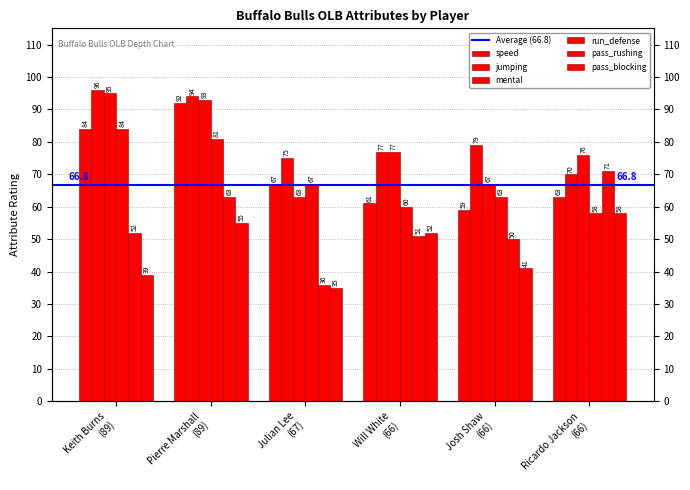

Reading left to right, extract all data points from this chart.

speed: Keith Burns
(89)=84	Pierre Marshall
(89)=92	Julian Lee
(67)=67	Will White
(66)=61	Josh Shaw
(66)=59	Ricardo Jackson
(66)=63
jumping: Keith Burns
(89)=96	Pierre Marshall
(89)=94	Julian Lee
(67)=75	Will White
(66)=77	Josh Shaw
(66)=79	Ricardo Jackson
(66)=70
mental: Keith Burns
(89)=95	Pierre Marshall
(89)=93	Julian Lee
(67)=63	Will White
(66)=77	Josh Shaw
(66)=67	Ricardo Jackson
(66)=76
run_defense: Keith Burns
(89)=84	Pierre Marshall
(89)=81	Julian Lee
(67)=67	Will White
(66)=60	Josh Shaw
(66)=63	Ricardo Jackson
(66)=58
pass_rushing: Keith Burns
(89)=52	Pierre Marshall
(89)=63	Julian Lee
(67)=36	Will White
(66)=51	Josh Shaw
(66)=50	Ricardo Jackson
(66)=71
pass_blocking: Keith Burns
(89)=39	Pierre Marshall
(89)=55	Julian Lee
(67)=35	Will White
(66)=52	Josh Shaw
(66)=41	Ricardo Jackson
(66)=58